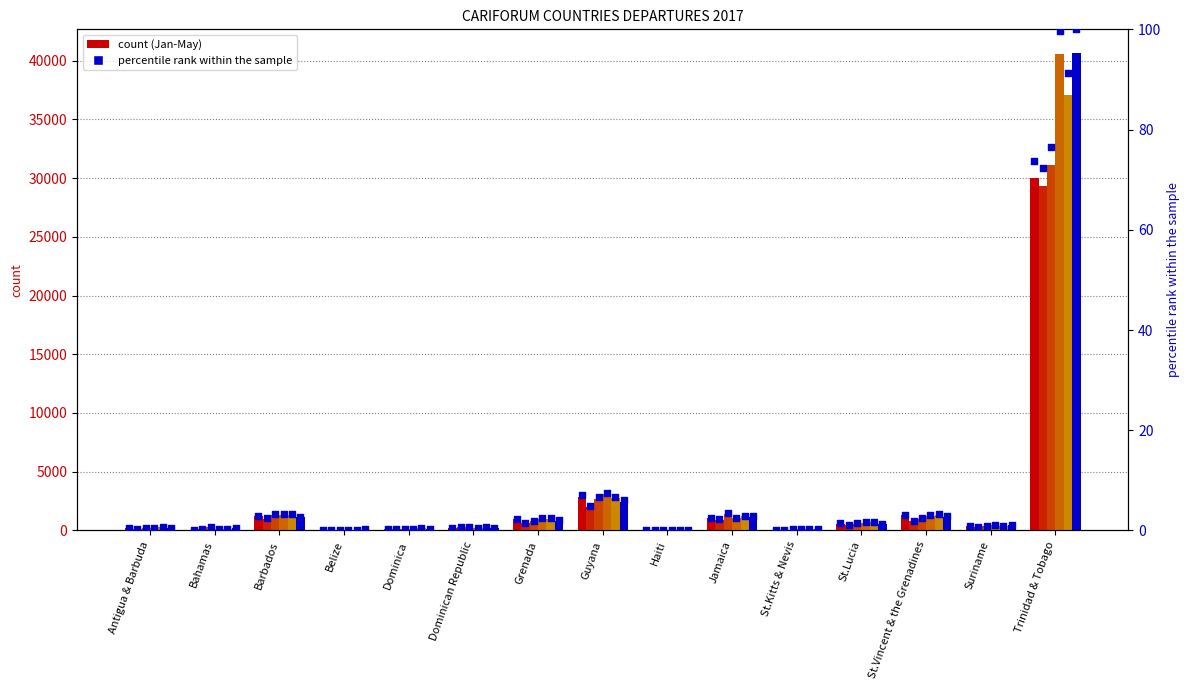

What is the total value across all series at Guyana?

12955.1